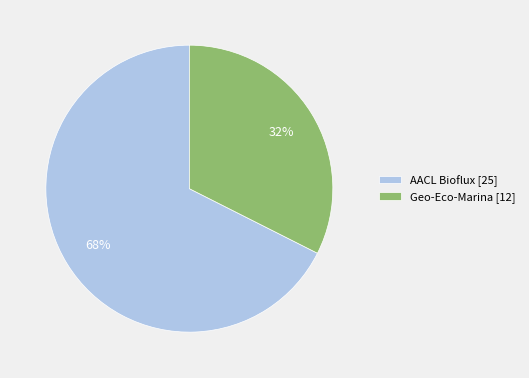

To the nearest percent, what is the average slice percentage?

50%